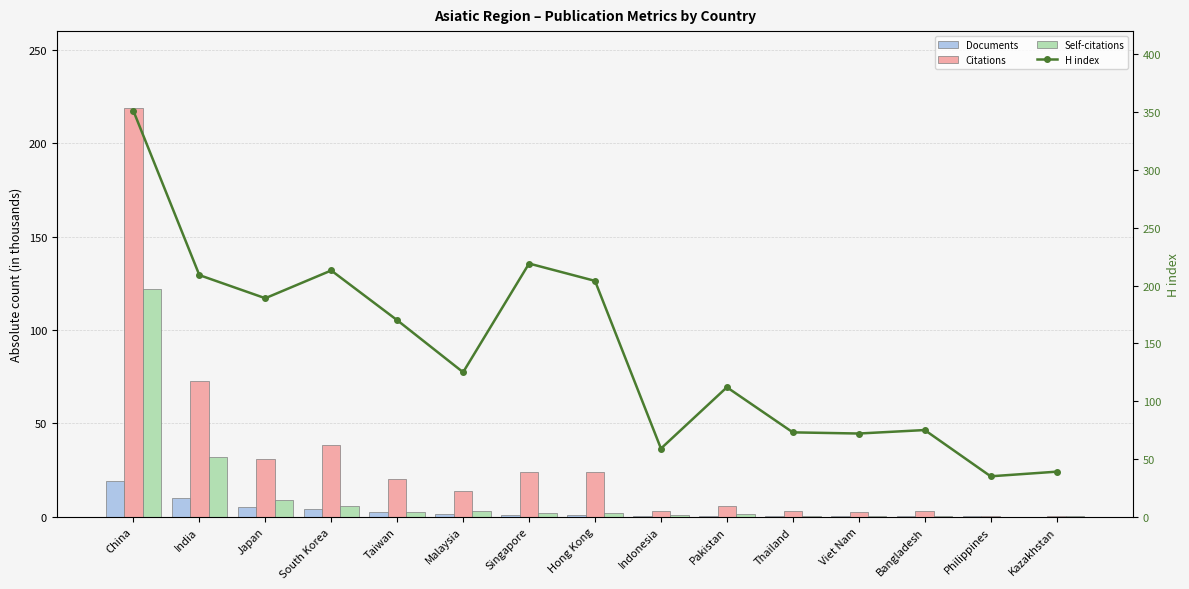

Reading left to right, what are all the values shown in this chart?

Documents: China=18.9	India=10.2	Japan=5.4	South Korea=4.1	Taiwan=2.7	Malaysia=1.6	Singapore=1.2	Hong Kong=1.1	Indonesia=0.6	Pakistan=0.5	Thailand=0.5	Viet Nam=0.4	Bangladesh=0.4	Philippines=0.2	Kazakhstan=0.1
Citations: China=218.8	India=72.6	Japan=31.0	South Korea=38.2	Taiwan=20.0	Malaysia=13.7	Singapore=23.8	Hong Kong=24.2	Indonesia=3.2	Pakistan=5.7	Thailand=3.2	Viet Nam=2.4	Bangladesh=3.0	Philippines=0.2	Kazakhstan=0.6
Self-citations: China=121.7	India=32.1	Japan=9.2	South Korea=5.9	Taiwan=2.8	Malaysia=2.8	Singapore=2.1	Hong Kong=2.0	Indonesia=1.2	Pakistan=1.2	Thailand=0.6	Viet Nam=0.5	Bangladesh=0.6	Philippines=0.1	Kazakhstan=0.2
H index: China=351.0	India=209.0	Japan=189.0	South Korea=213.0	Taiwan=170.0	Malaysia=125.0	Singapore=219.0	Hong Kong=204.0	Indonesia=59.0	Pakistan=112.0	Thailand=73.0	Viet Nam=72.0	Bangladesh=75.0	Philippines=35.0	Kazakhstan=39.0